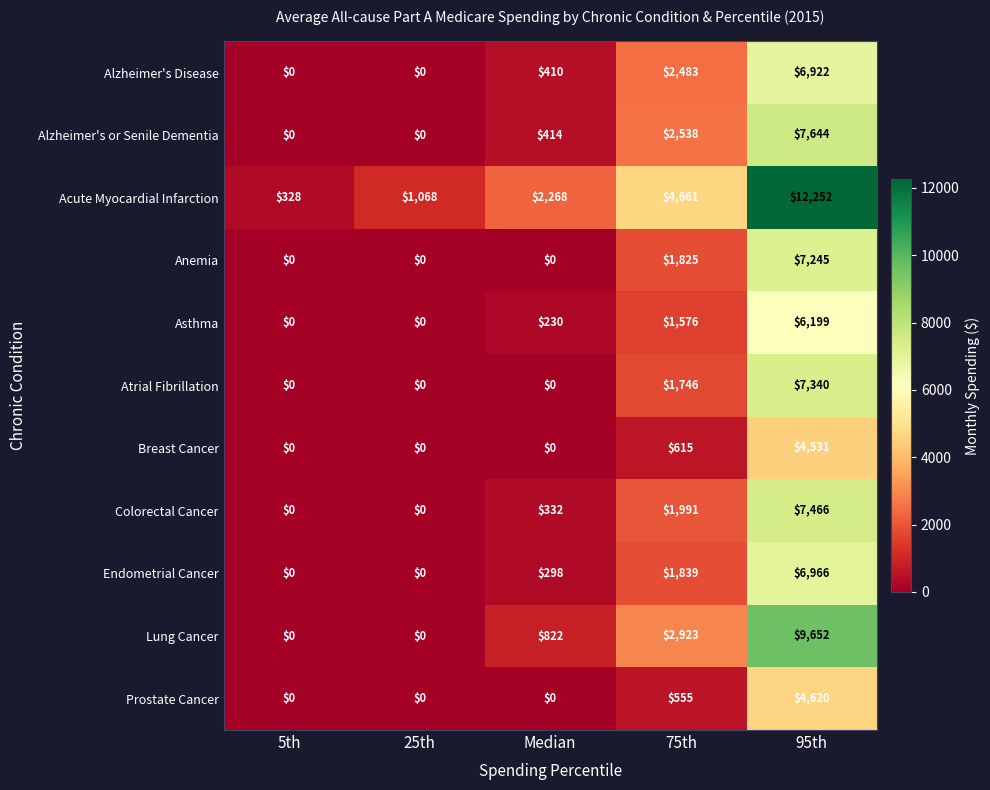

Which series has the widest spread of values?

Acute Myocardial Infarction